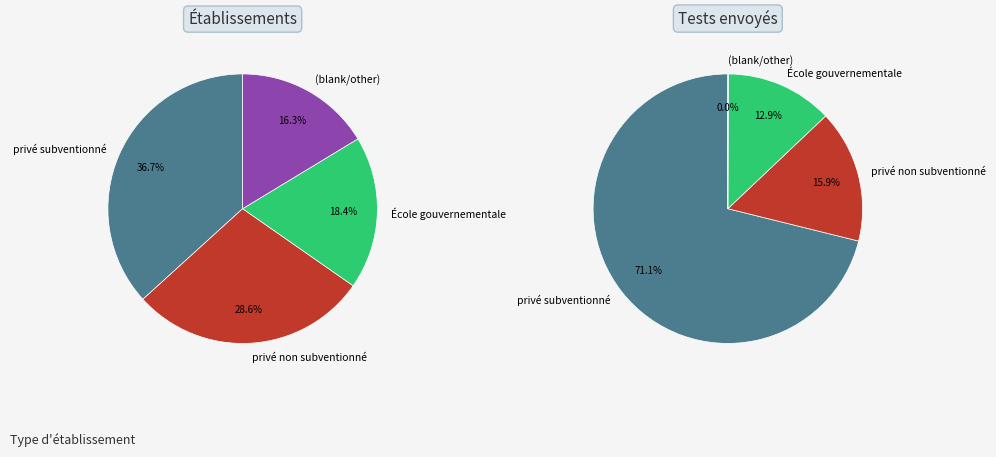

To the nearest percent, what portion does  represent?

16%